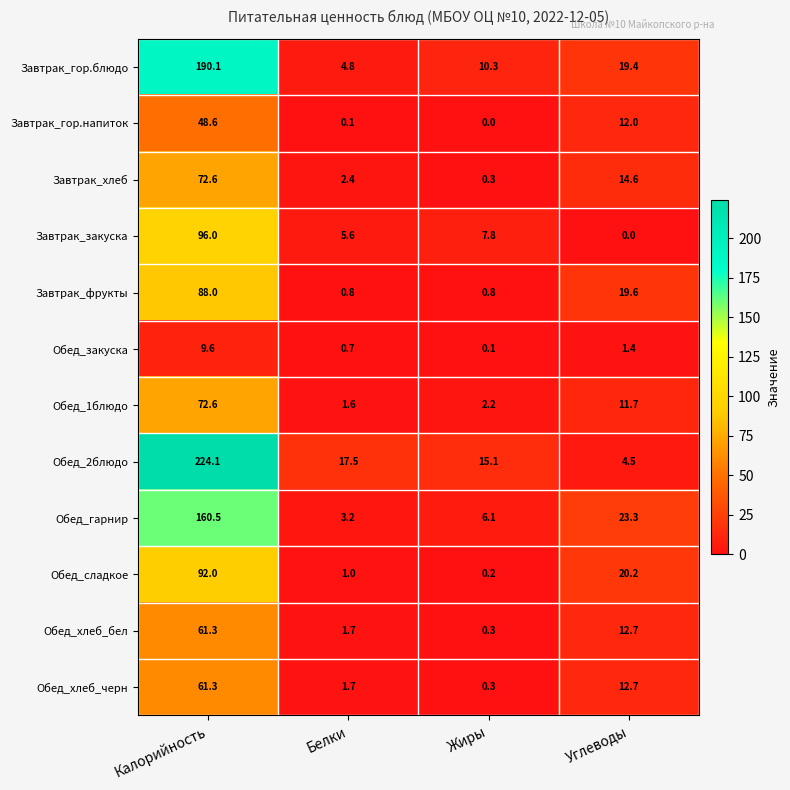

Rank the categories by Обед_сладкое value from lowest to highest.

Жиры, Белки, Углеводы, Калорийность